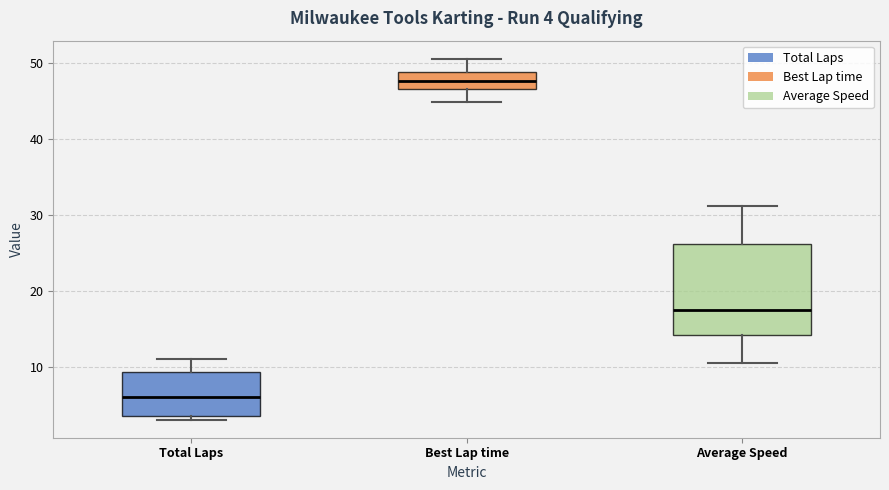

Which box is the tallest, from its lower edge to its upper edge?

Average Speed